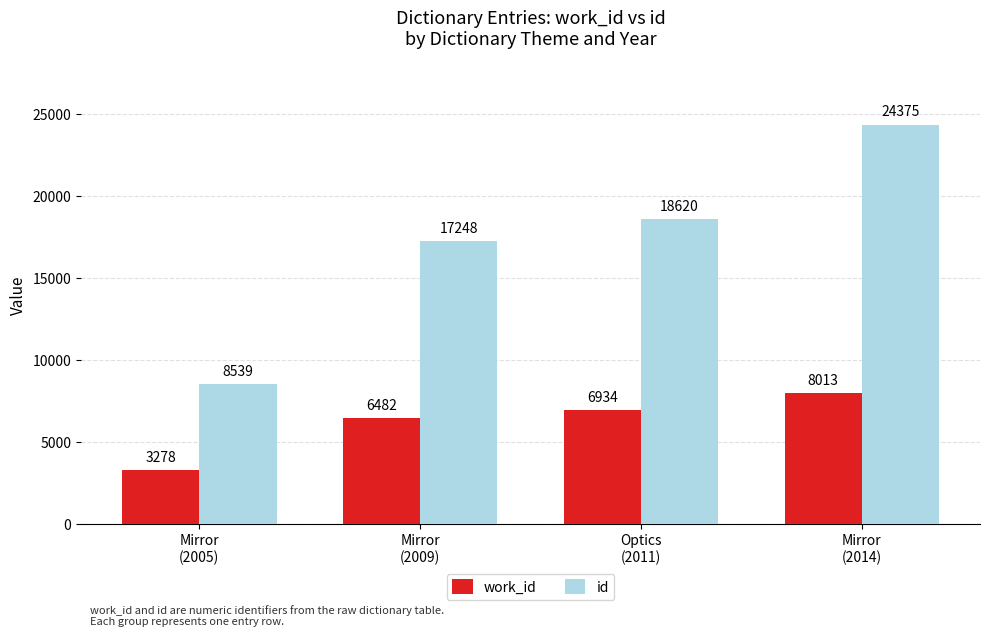

Which series changed the most between Mirror
(2005) and Mirror
(2014)?

id